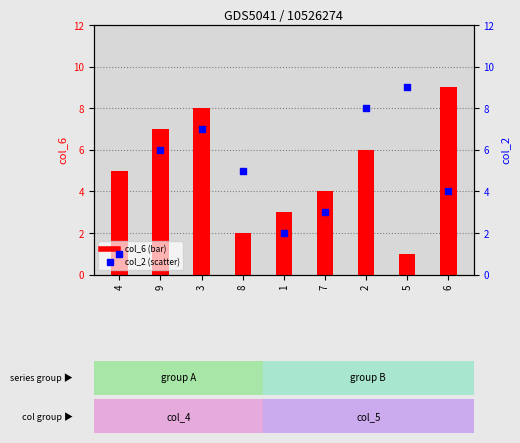

What are all the series names shown in the legend?

col_6 (bar), col_2 (scatter)